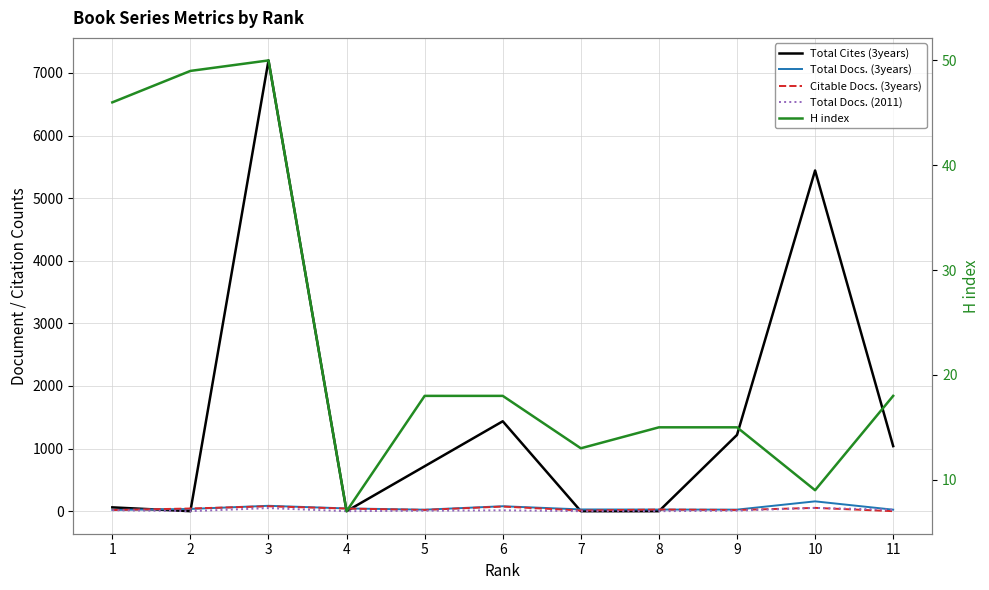

Is the value of H index at 3 greater than the value of Citable Docs. (3years) at 11?

Yes